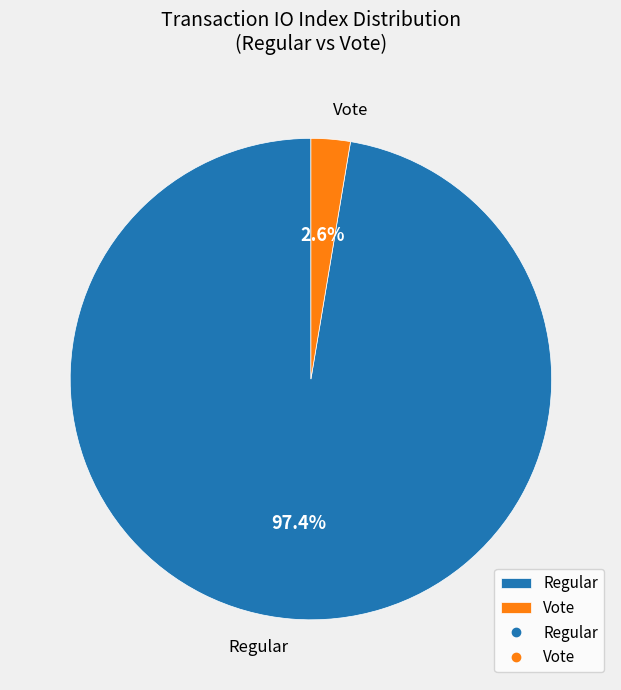

How many slices are in this pie chart?

2